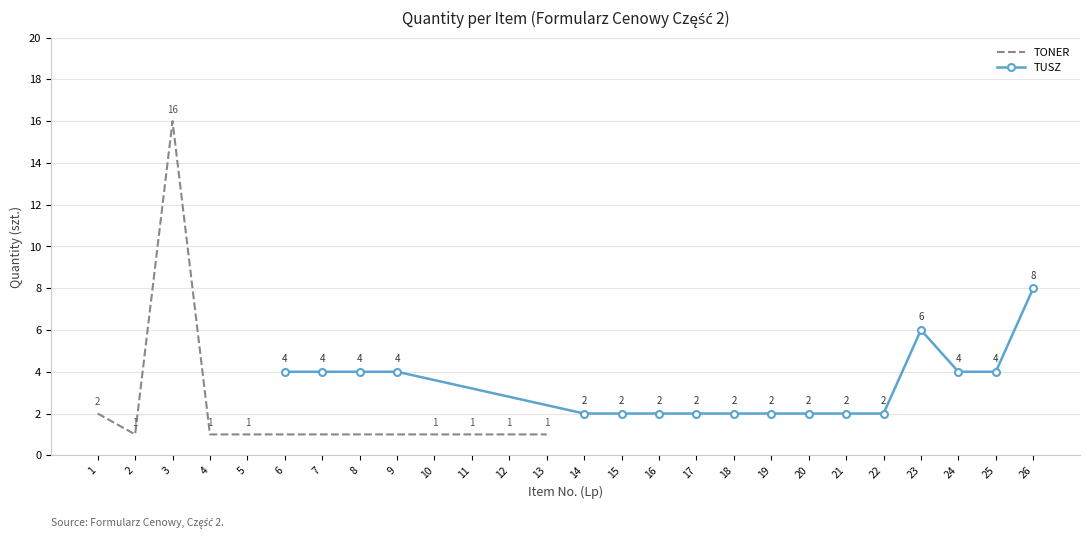

Approximately how many times larger is the value at 3 compared to 5?

16.0